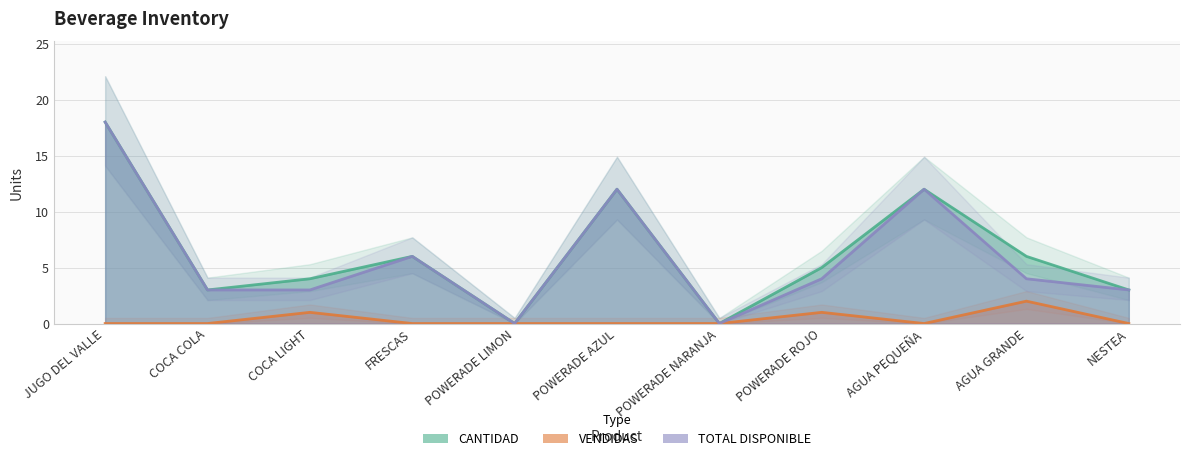

What is the highest value of the CANTIDAD series?

18